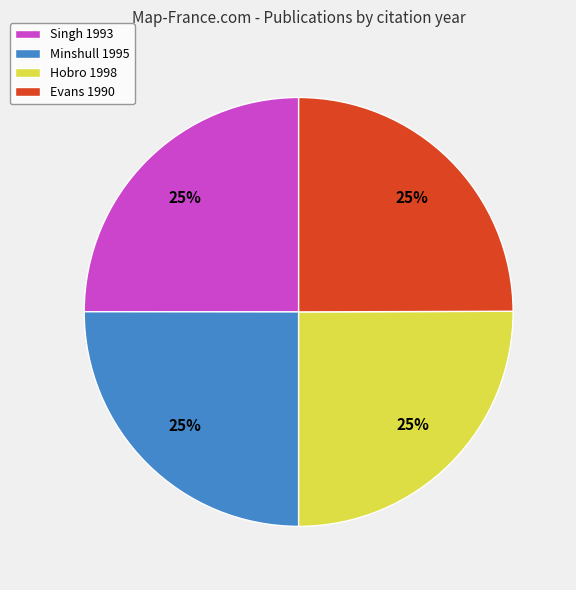

To the nearest percent, what percentage of the pie is Evans 1990?

25%